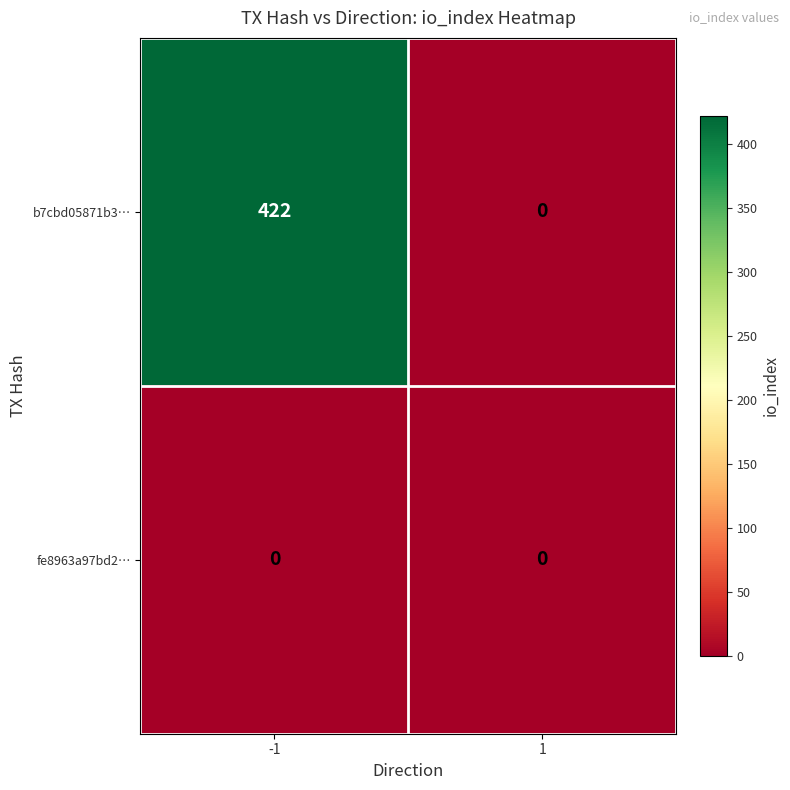

Rank the series by their maximum value, from lowest to highest.

fe8963a97bd2…, b7cbd05871b3…